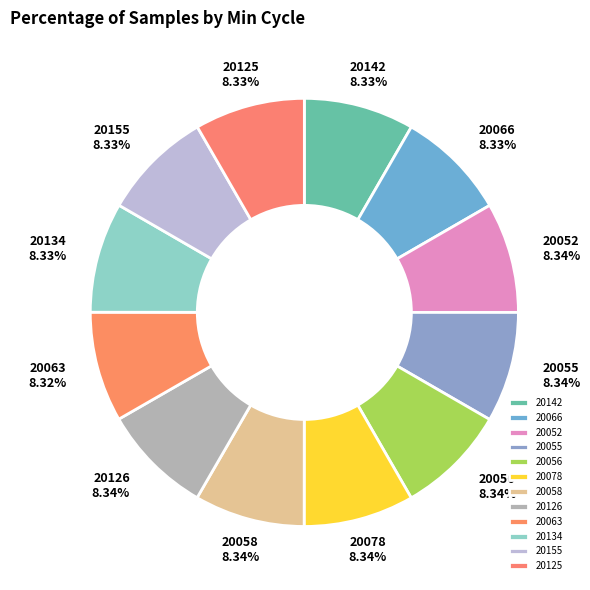

Is the sum of 20142 and 20056 greater than half?

No